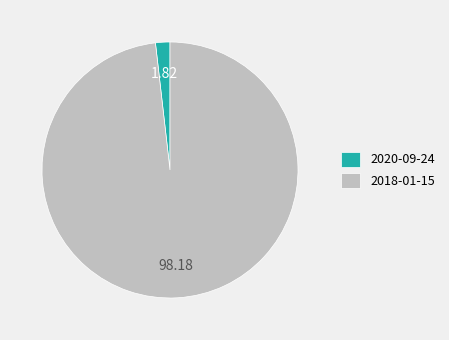

Rank the categories by value from lowest to highest.

2020-09-24, 2018-01-15